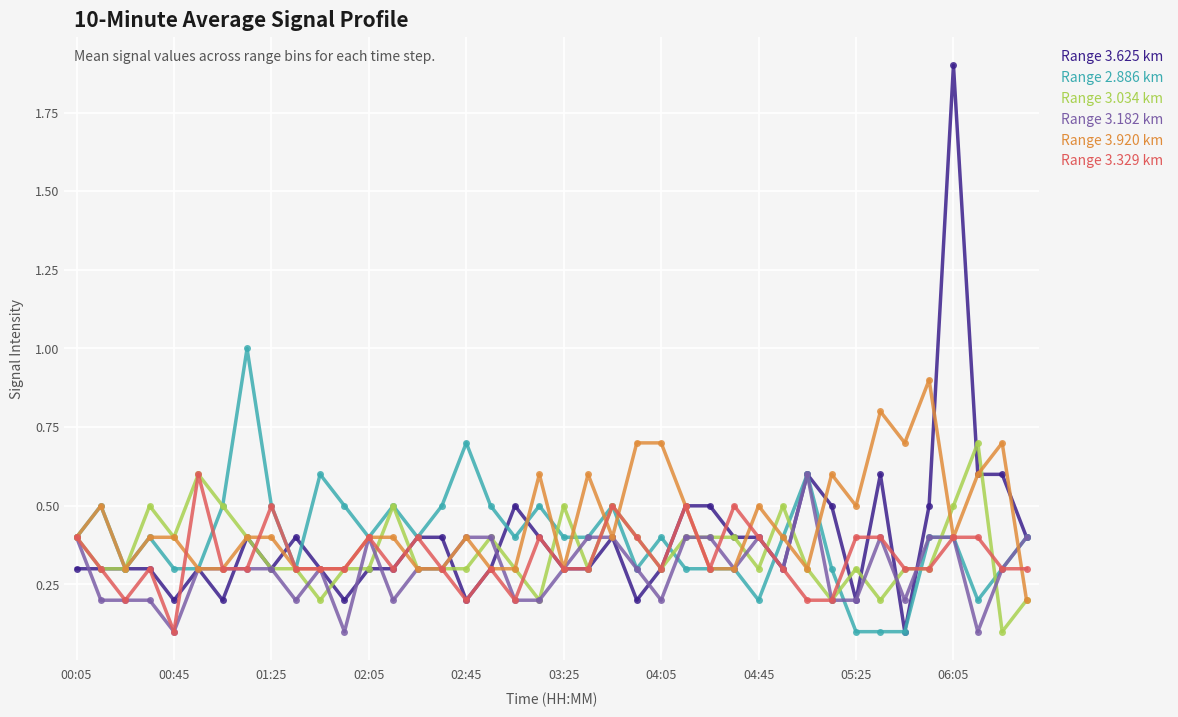

What is the greatest value displayed?

1.9